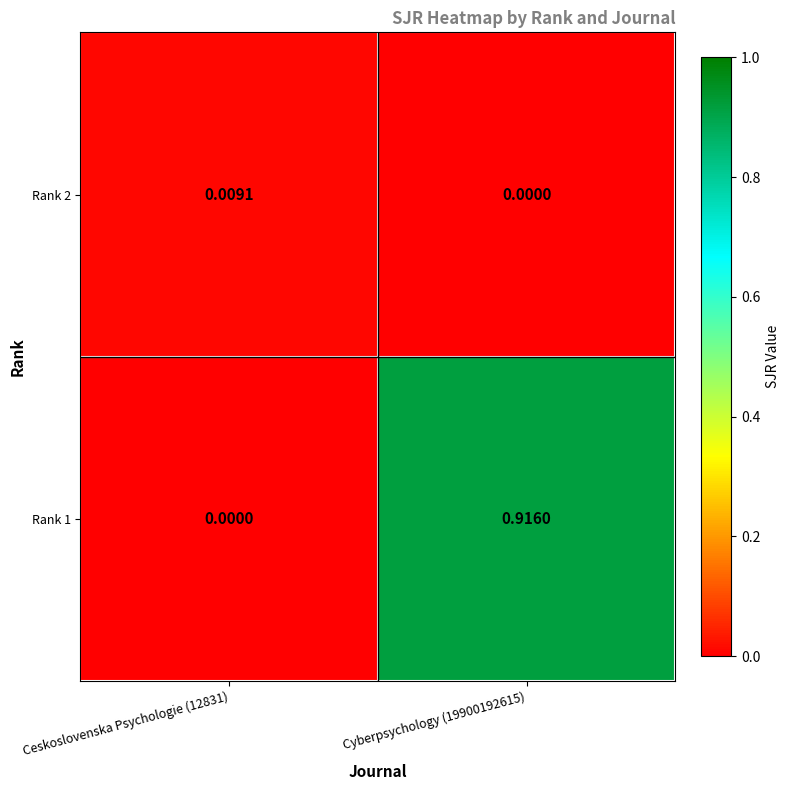

Rank the series by their average value, from lowest to highest.

Rank 2, Rank 1